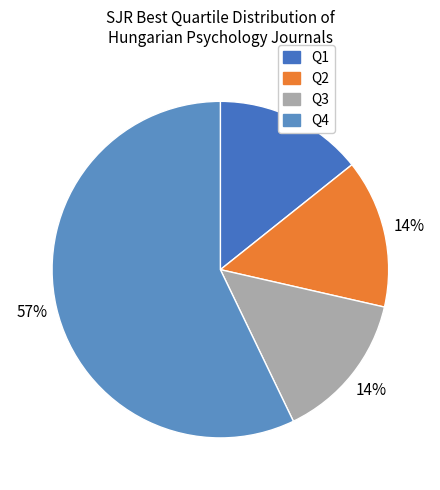

How many slices are in this pie chart?

4